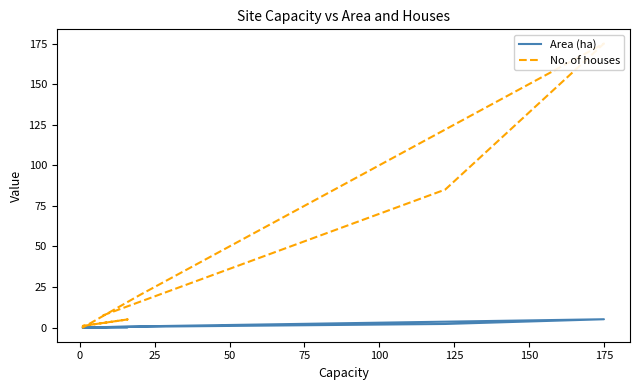

True or false: No. of houses has a value of 6.7 at 0.

False